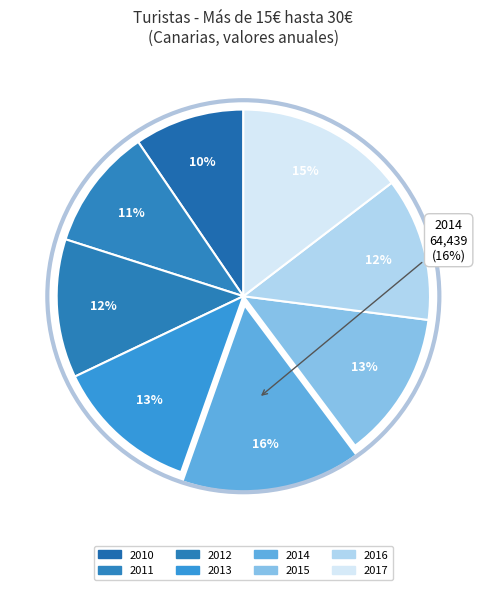

What is the ratio of the value at 2010 to the value at 2011?

0.9